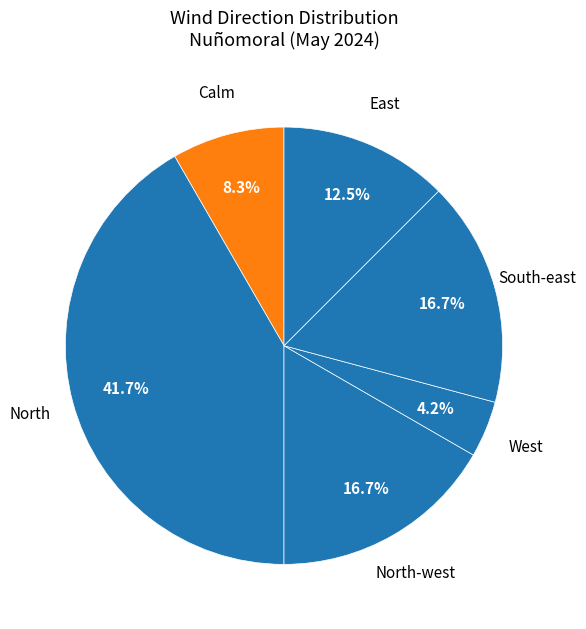

True or false: East accounts for 30% of the total.

False